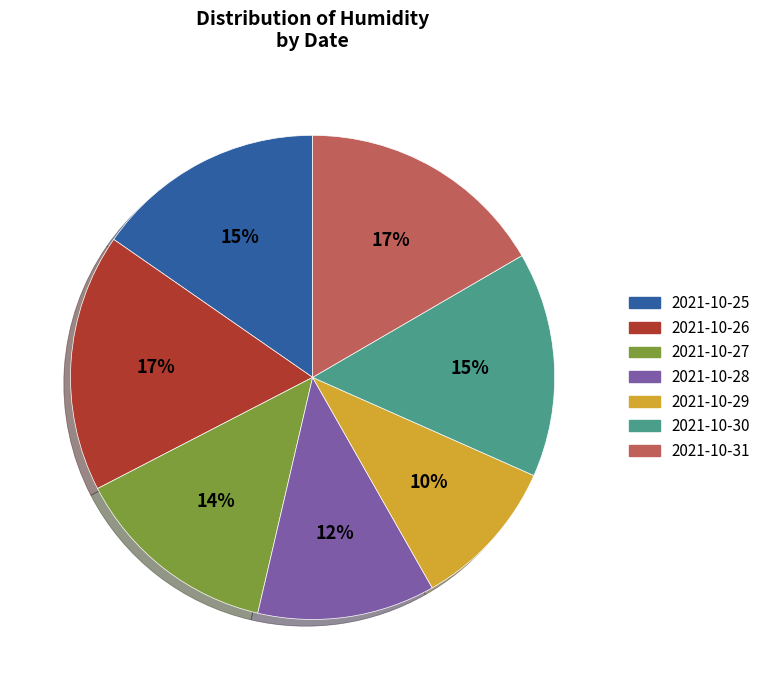

Combined, do 2021-10-30 and 2021-10-31 account for over 50%?

No